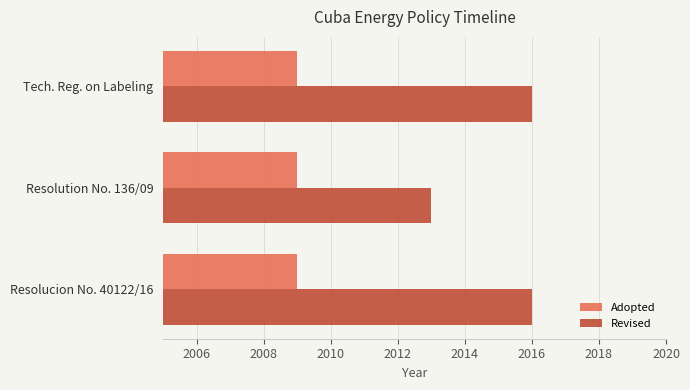

List the series in order of their peak value, highest first.

Revised, Adopted